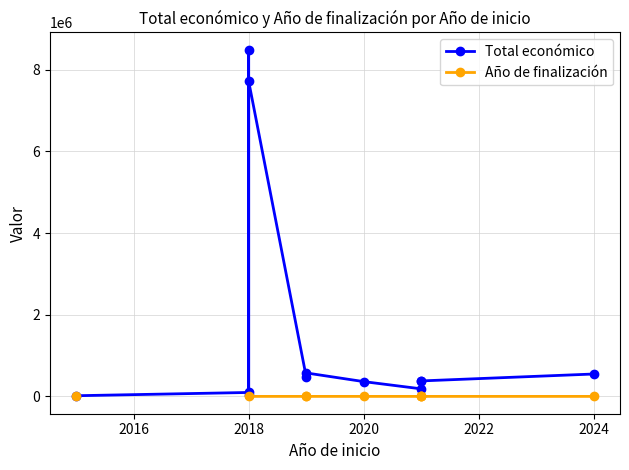

True or false: Total económico and Año de finalización cross at least once.

False